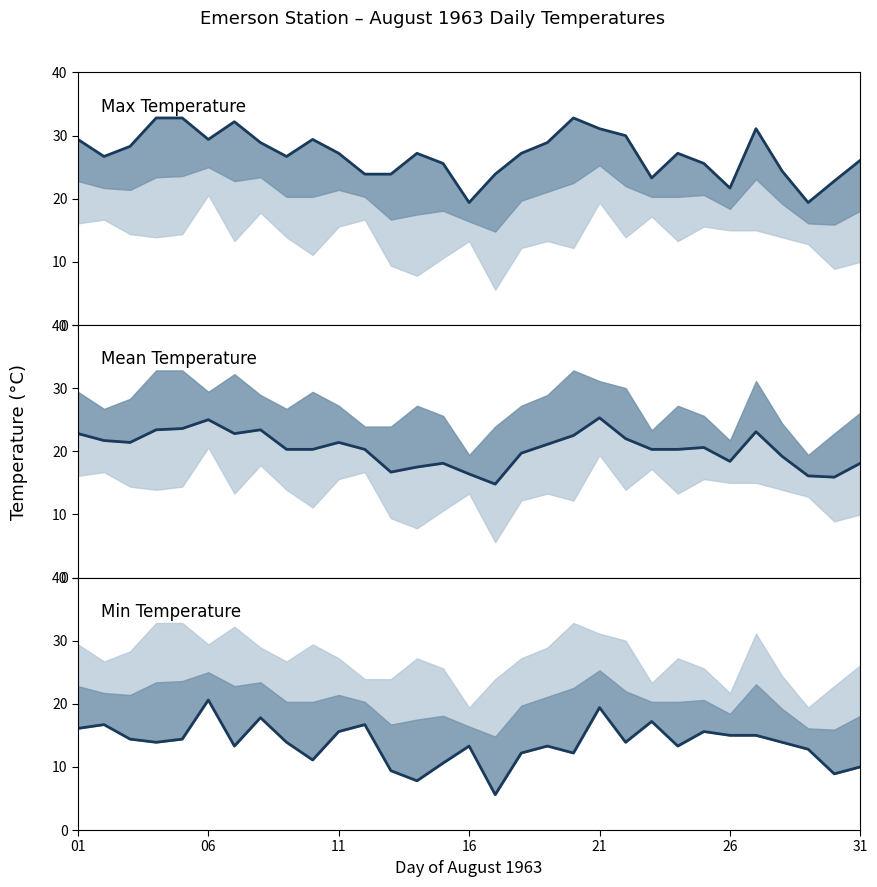

True or false: Mean Temperature and Max Temperature cross at least once.

False